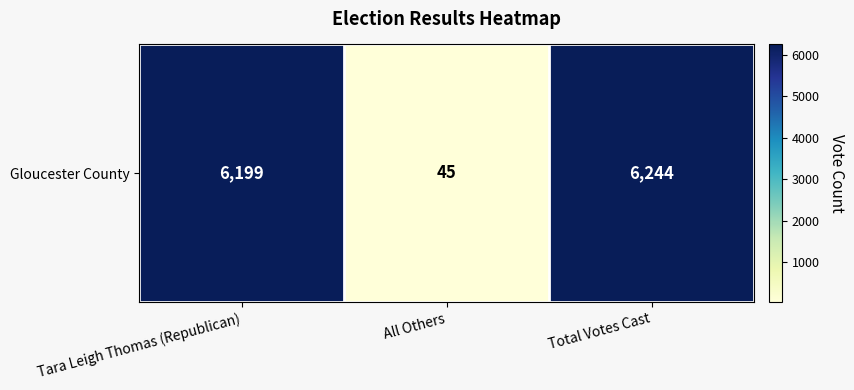

At which label does the data first exceed 6199?

Total Votes Cast